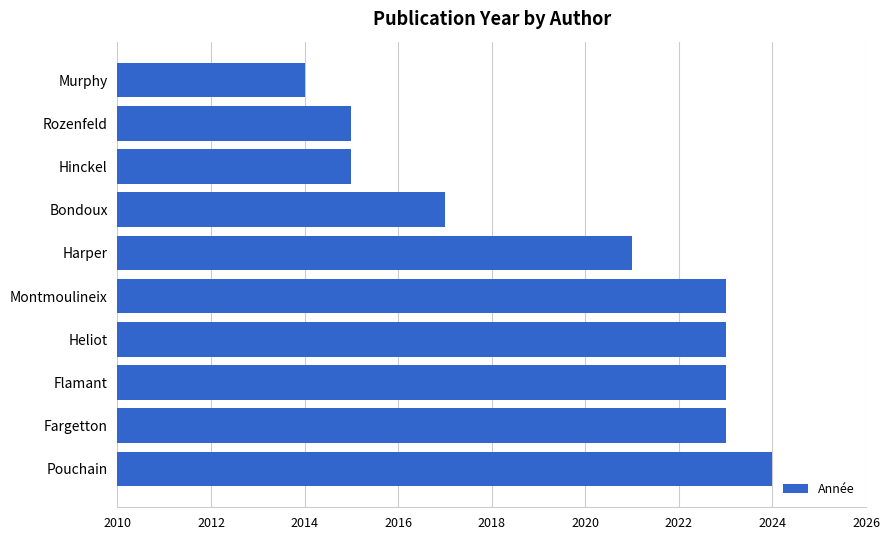

Which label corresponds to the smallest value in the chart?

Murphy